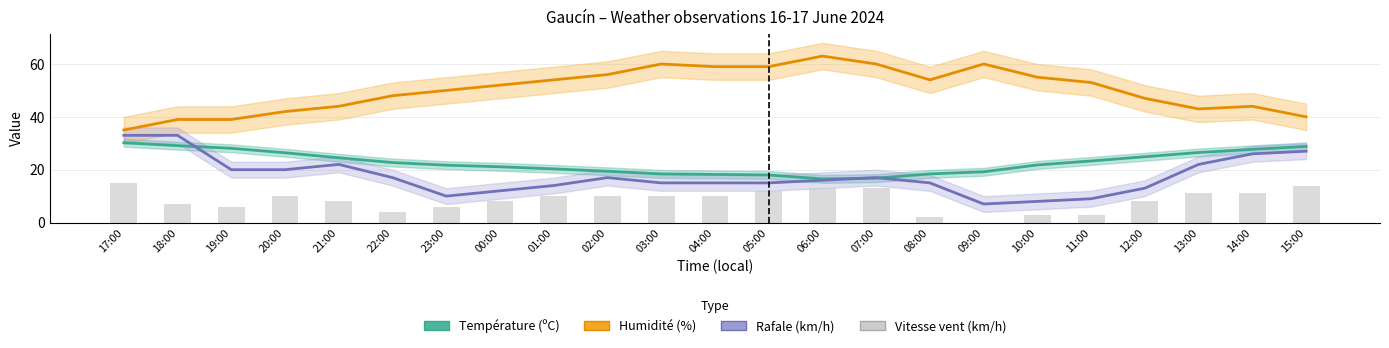

What is the difference between the Rafale (km/h) values at 10:00 and 02:00?

9.0